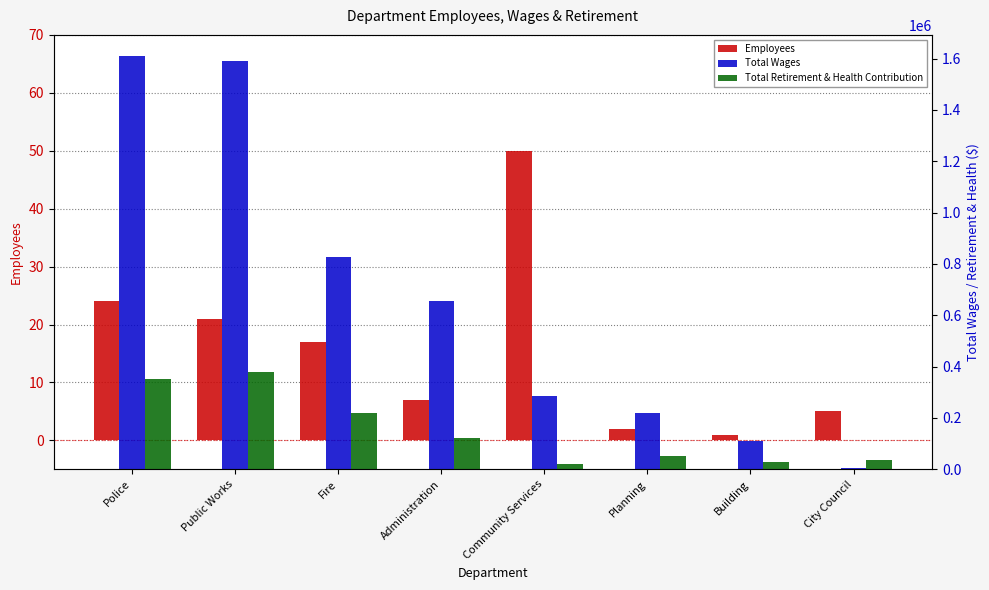

What is the value of the Total Retirement & Health Contribution bar at the 3rd from the left?

220130